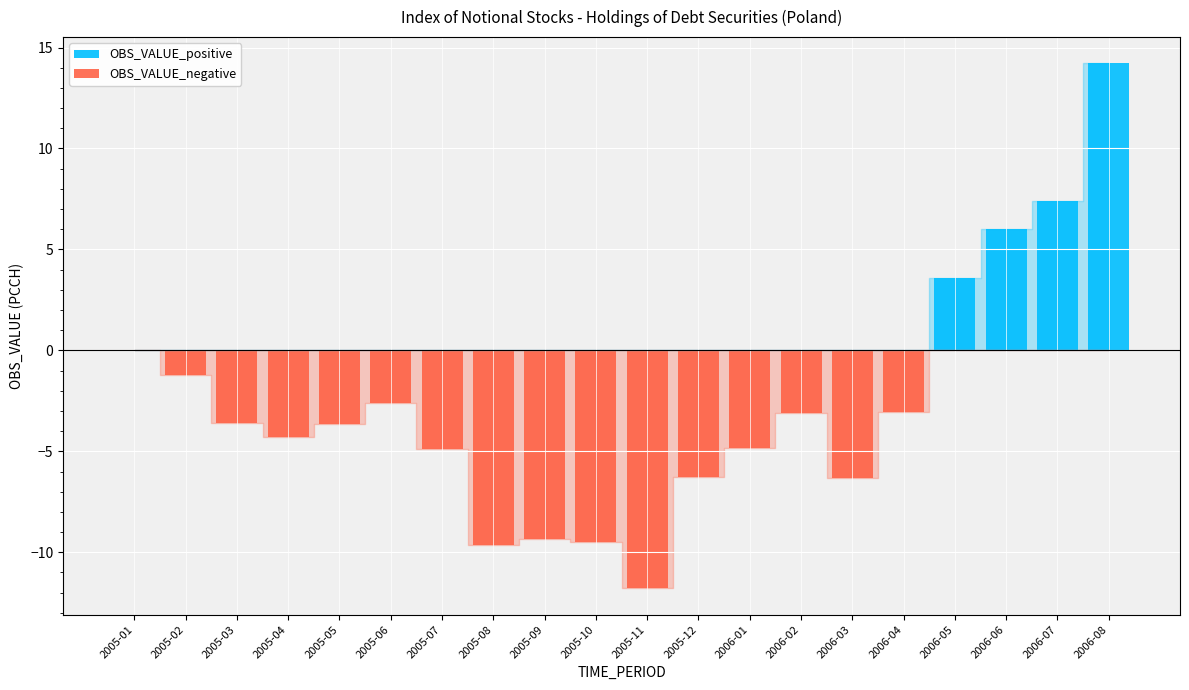

How many distinct data groups are displayed?

2